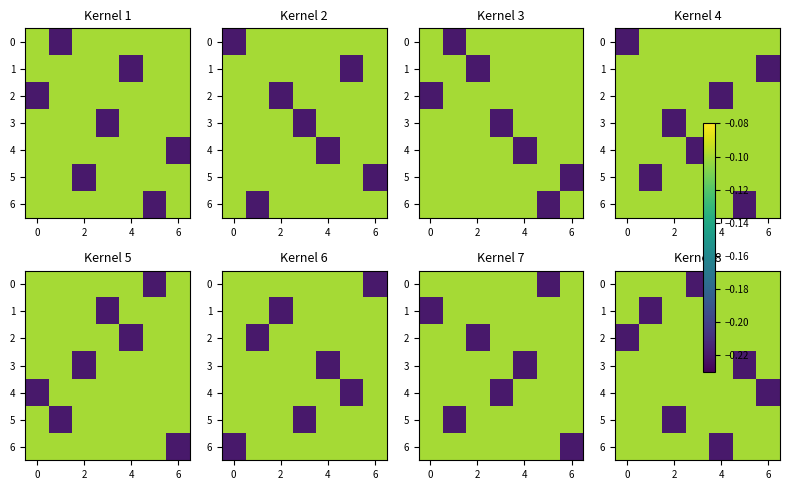

The value of 4 at 6 is -0.2. True or false?

True